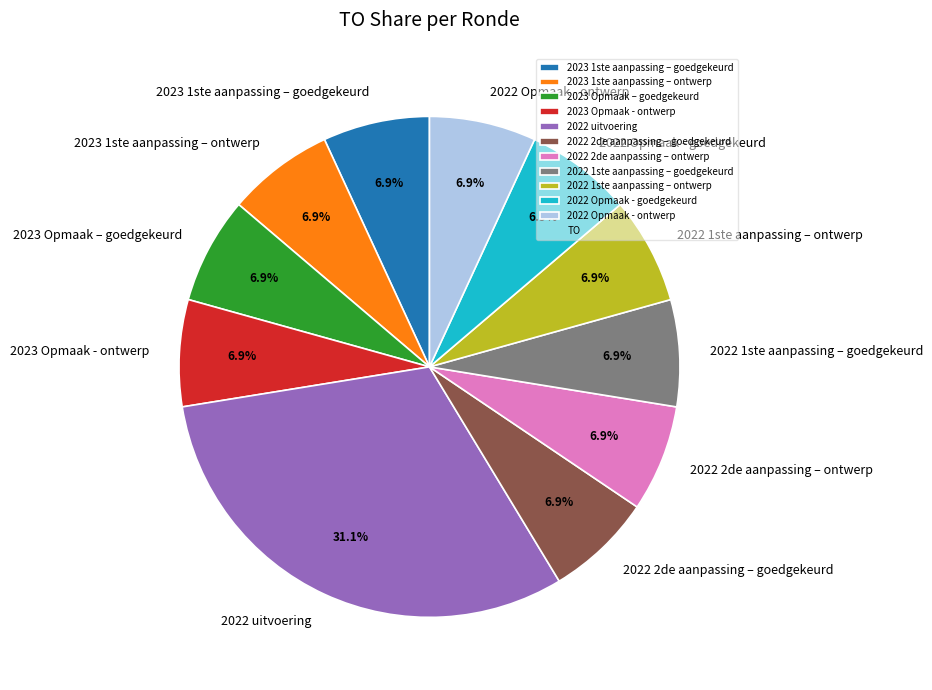

Combined, what portion of the pie is 2022 Opmaak - ontwerp and 2022 2de aanpassing – goedgekeurd?

13.8%